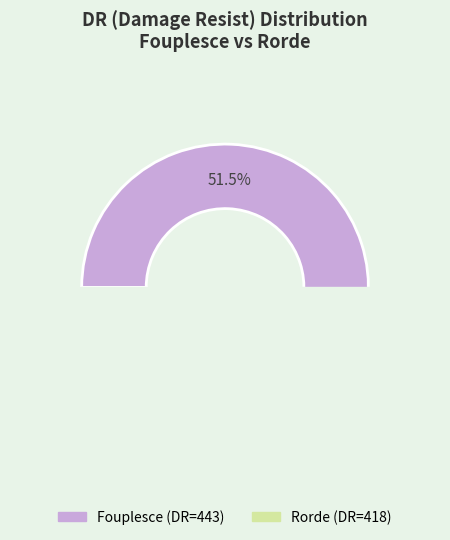

To the nearest percent, what is the difference between the Rorde and Fouplesce slice percentages?

3%